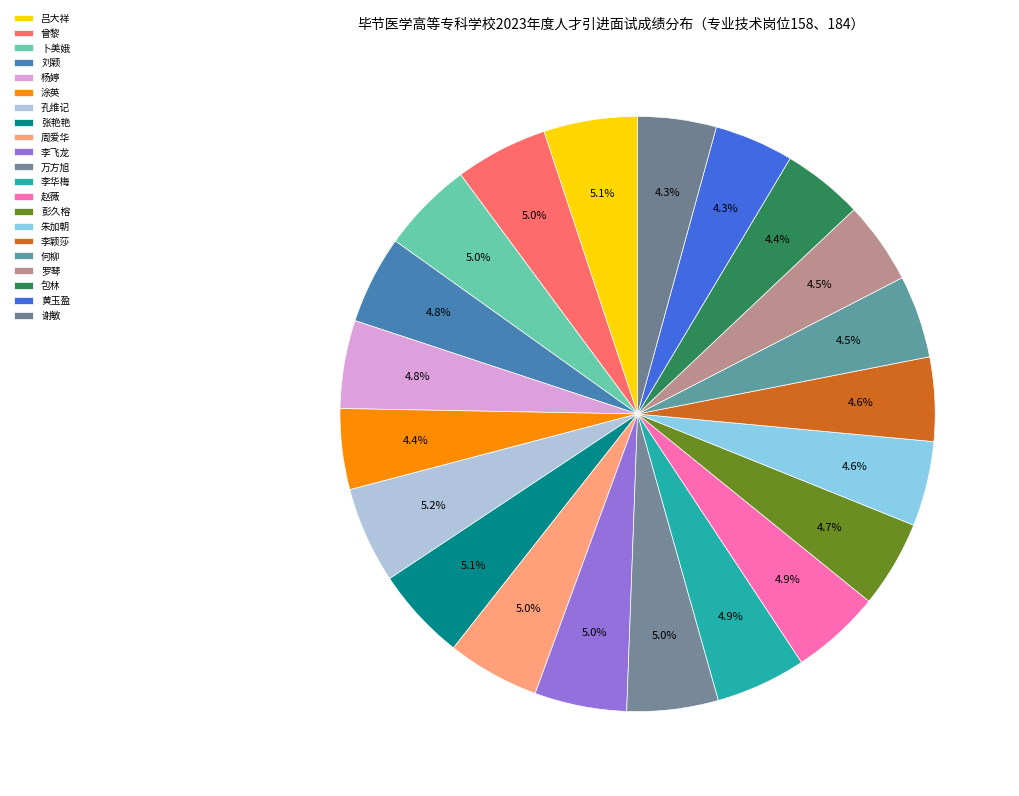

Which category has the smallest portion of the pie?

谢敏